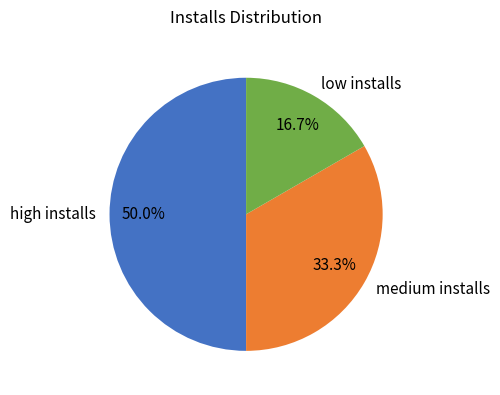

Count the number of slices in the pie.

3